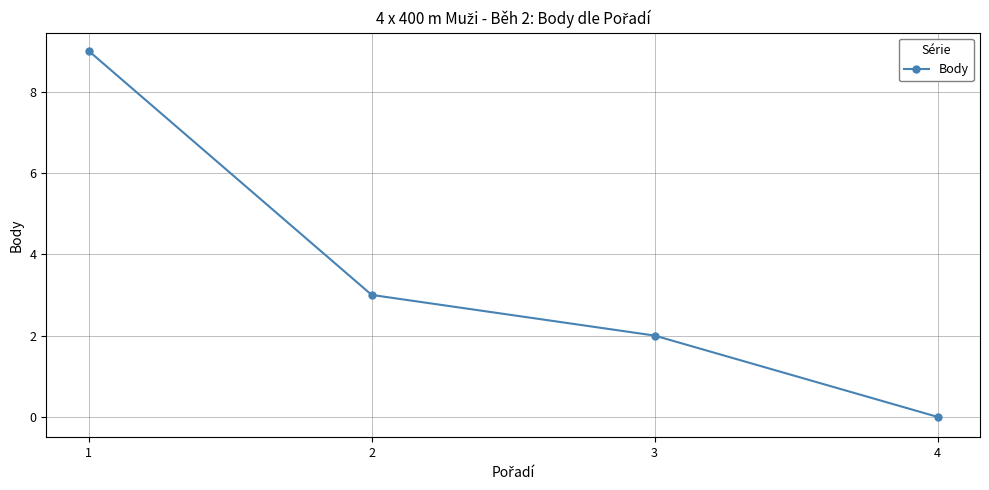

True or false: the data has more than 1 interior local peaks.

False